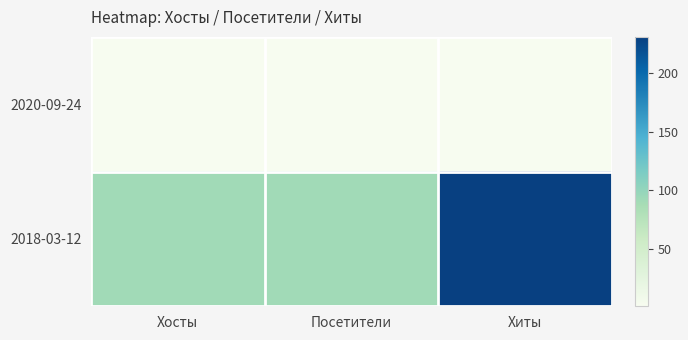

What is the total value across all series at Хиты?

232